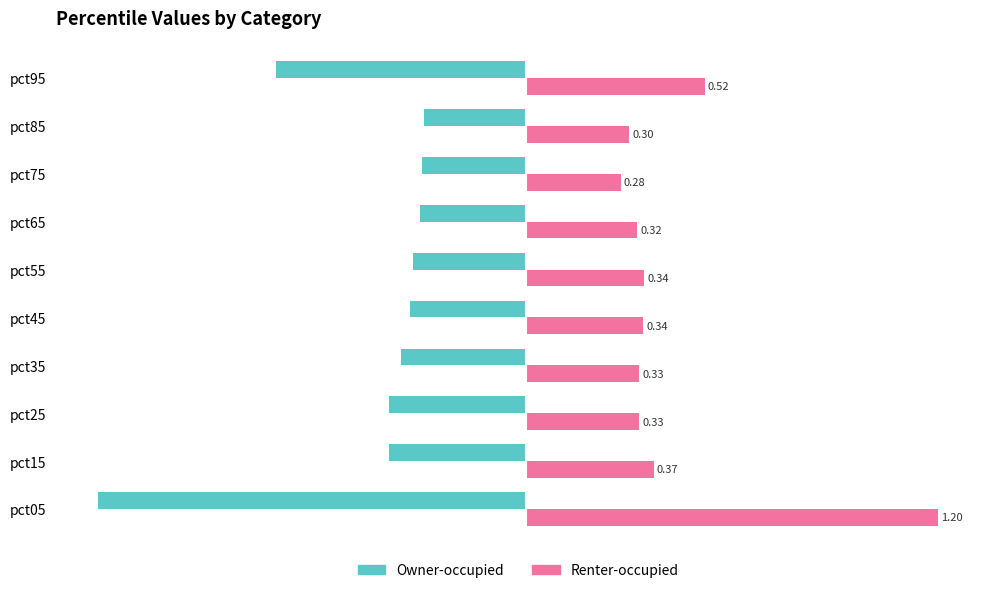

At how many categories does at least one series exceed 0?

10